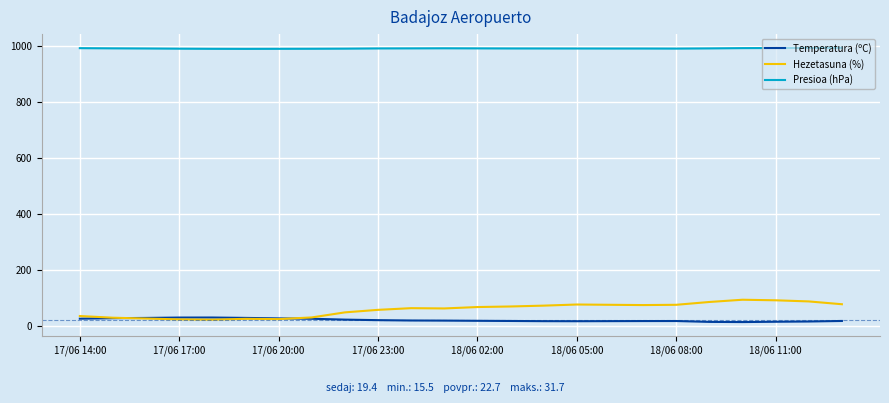

What is the average value of the Temperatura (ºC) series?

22.7